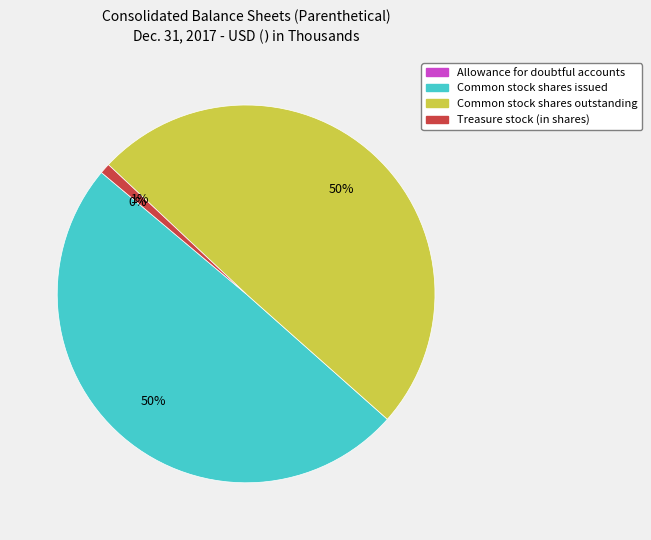

To the nearest percent, what portion does Treasure stock (in shares) represent?

1%